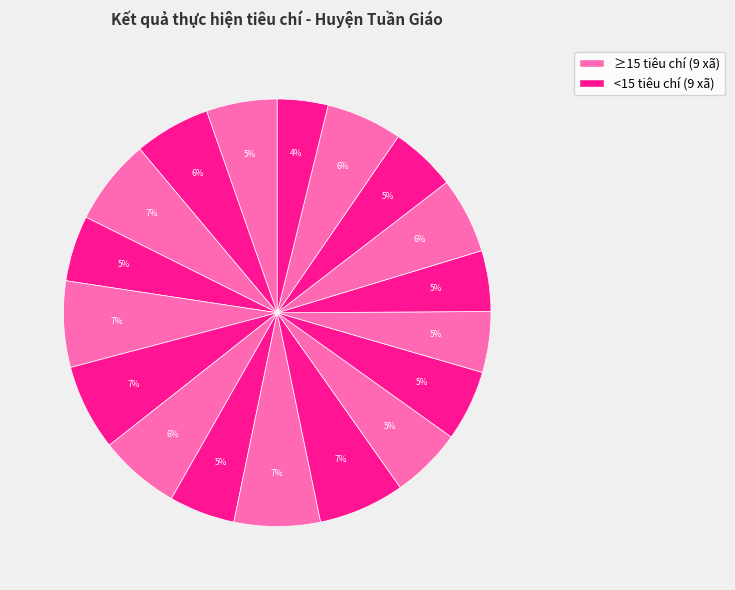

Count the number of slices in the pie.

18